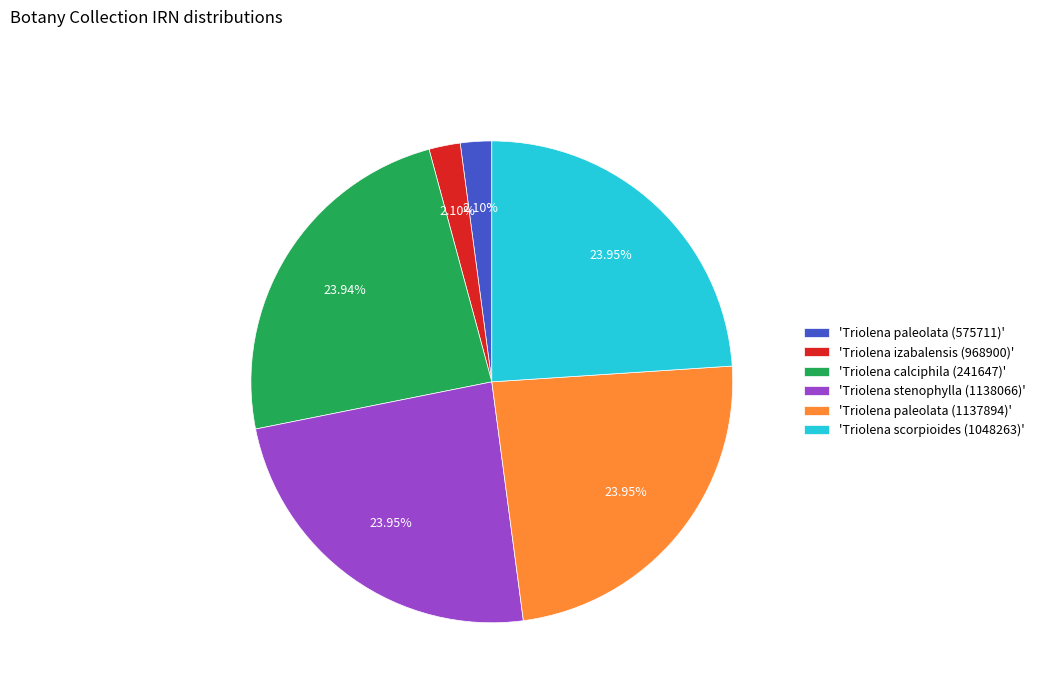

Combined, do 'Triolena paleolata (1137894)' and 'Triolena stenophylla (1138066)' account for over 50%?

No